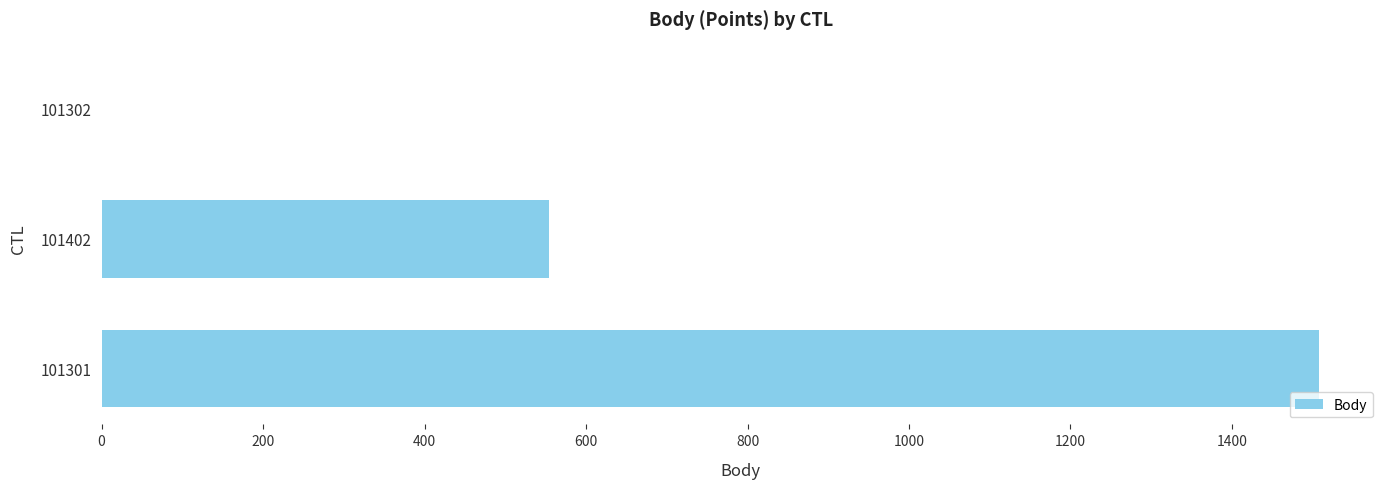

Does the chart contain stacked bars?

No